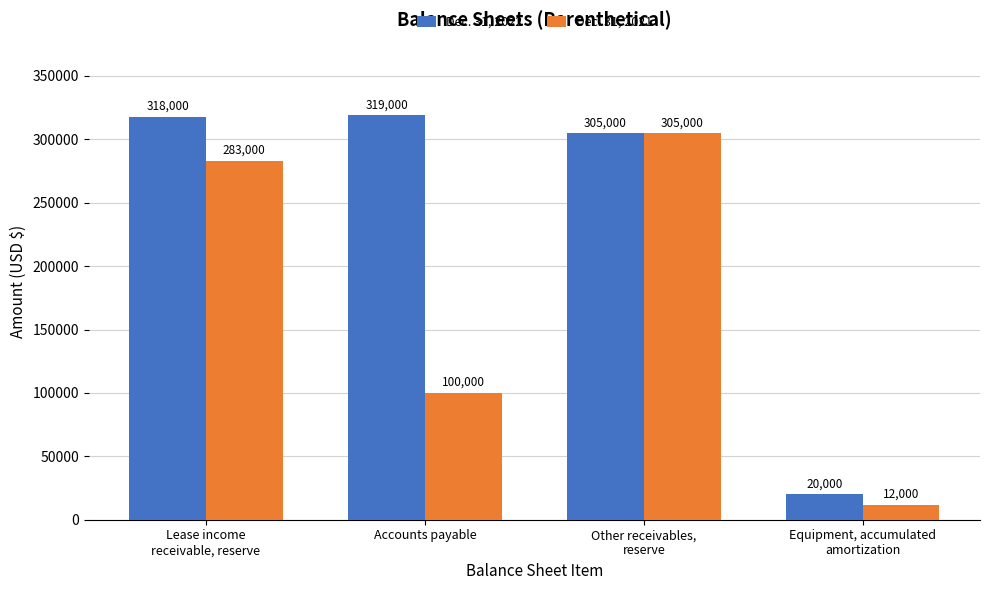

What position from the left is Accounts payable?

2